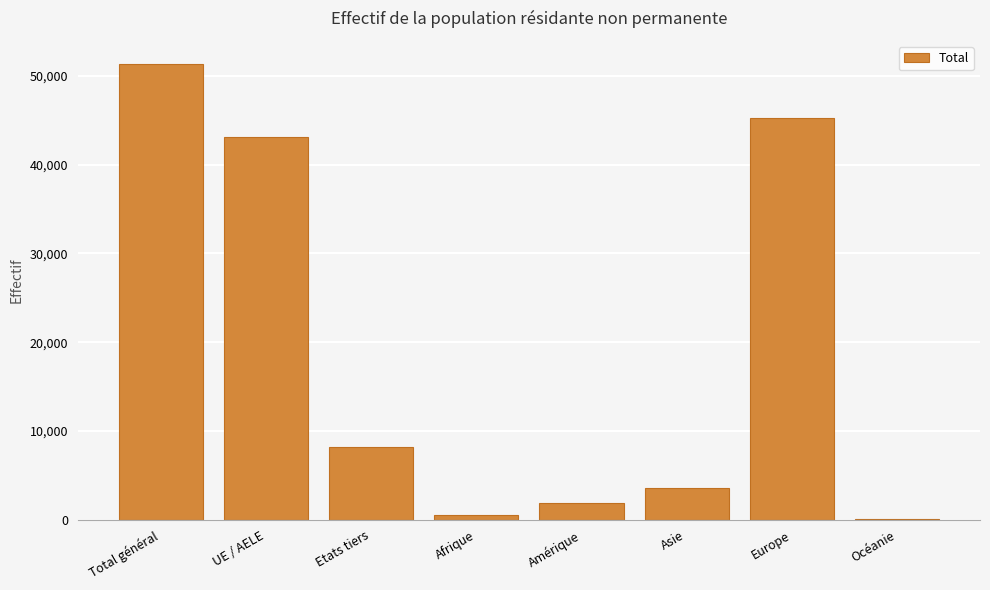

Which category has the highest value across all series?

Total général